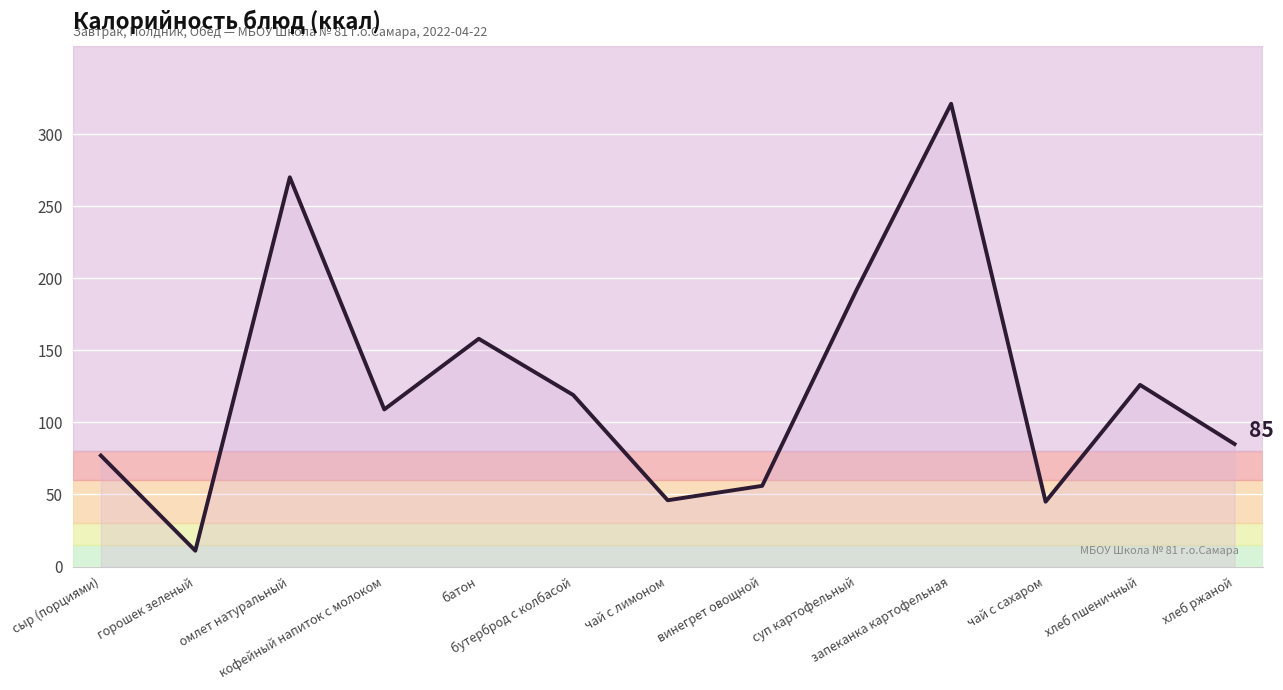

What is the difference between the maximum and minimum values?

310